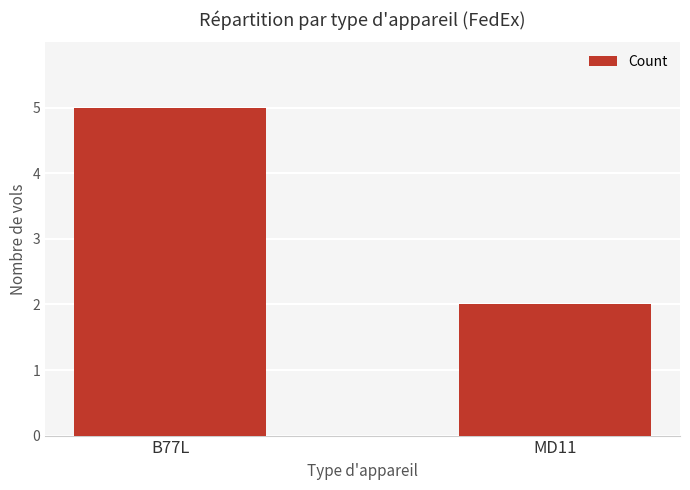

The chart shows a value of 2 at MD11. True or false?

True